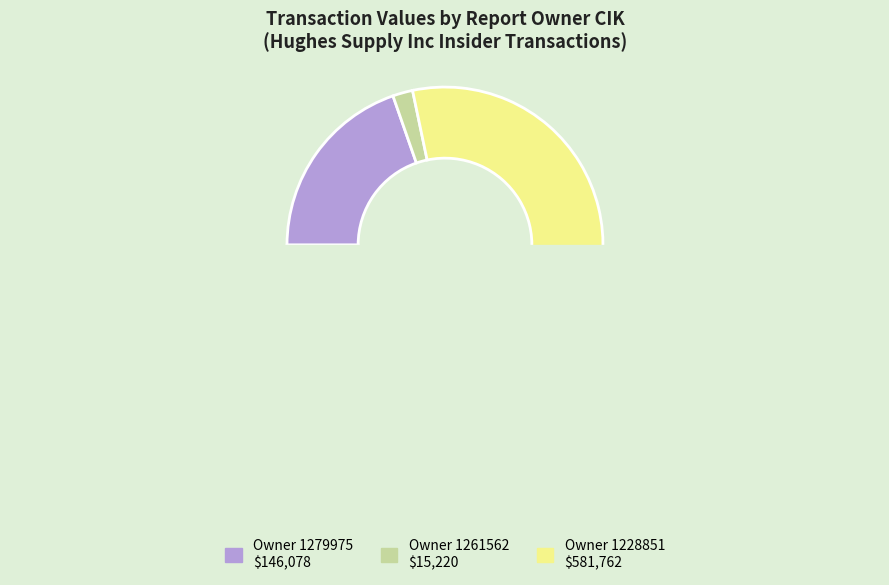

Is there a majority slice in this chart?

Yes